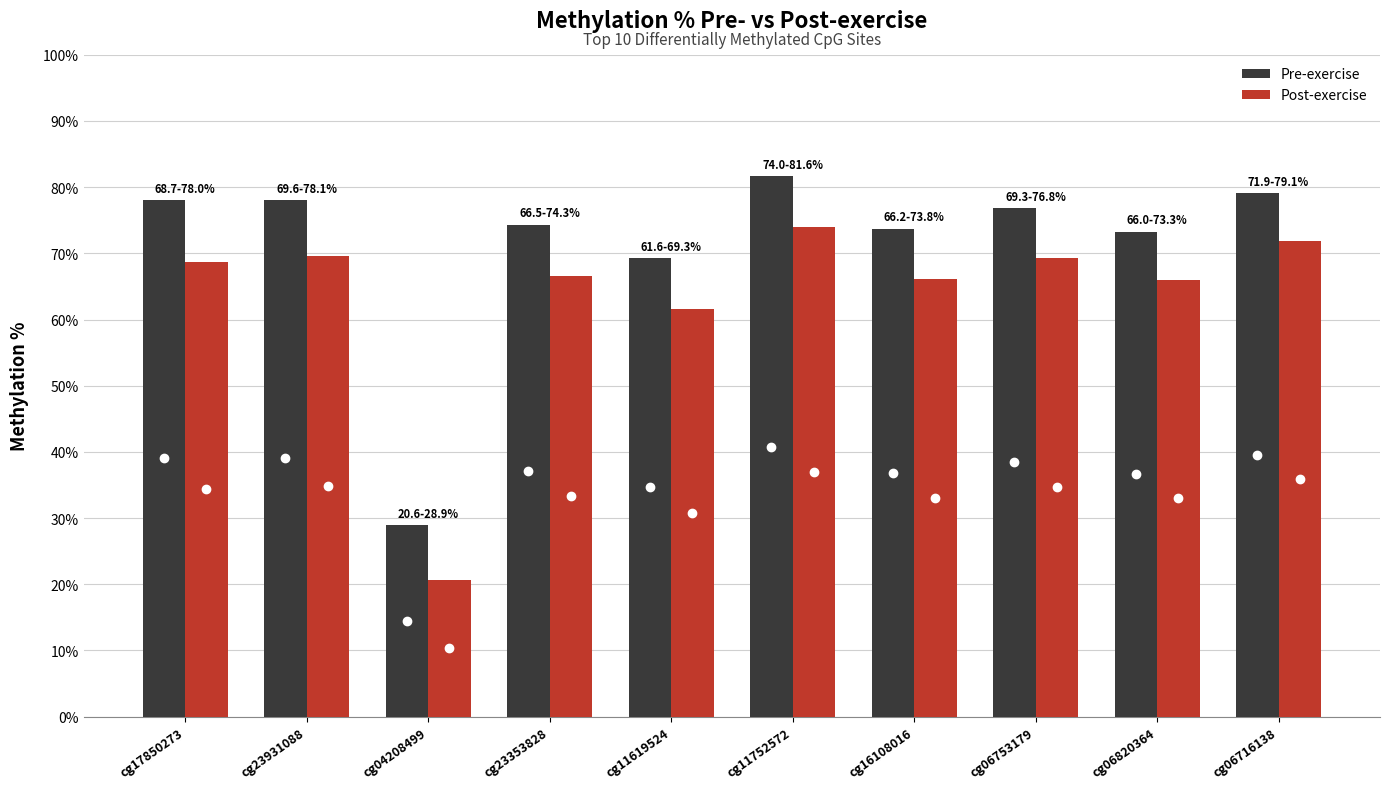

True or false: Post-exercise has a value of 71.9 at cg06716138.

True